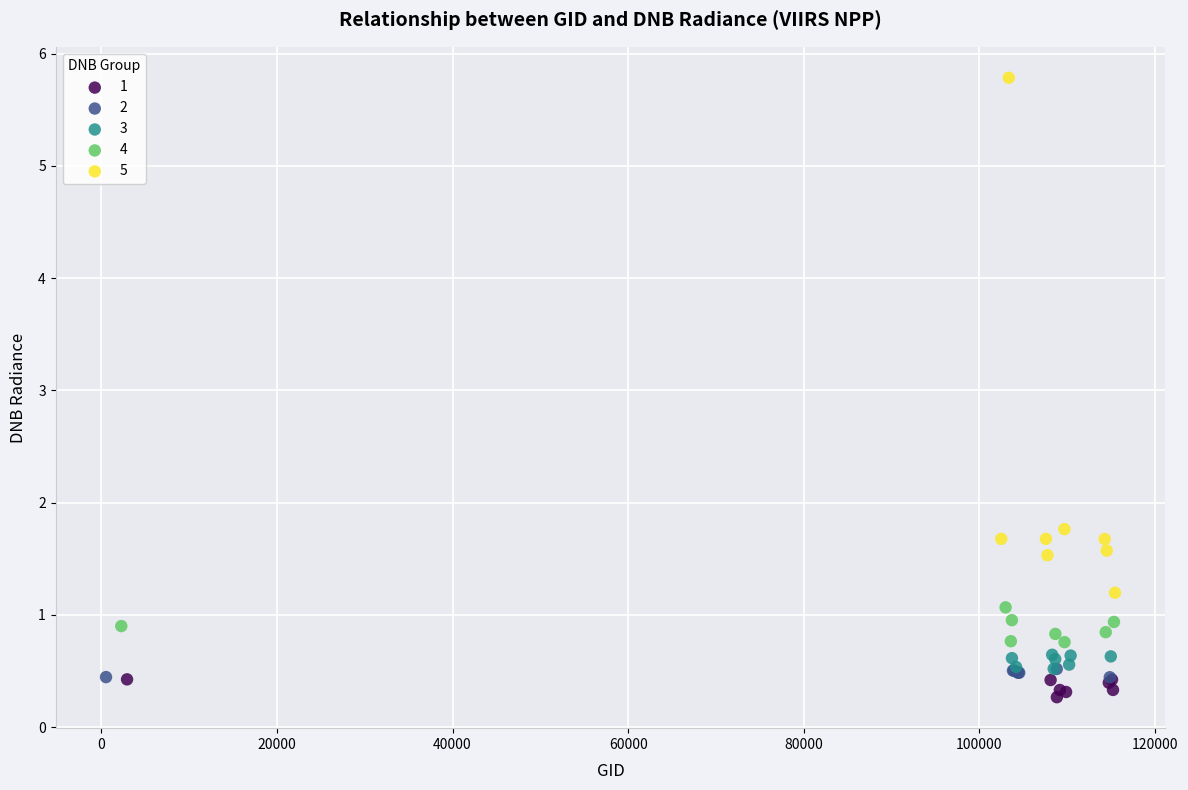

Which series has the largest Y range (max minus min)?

5